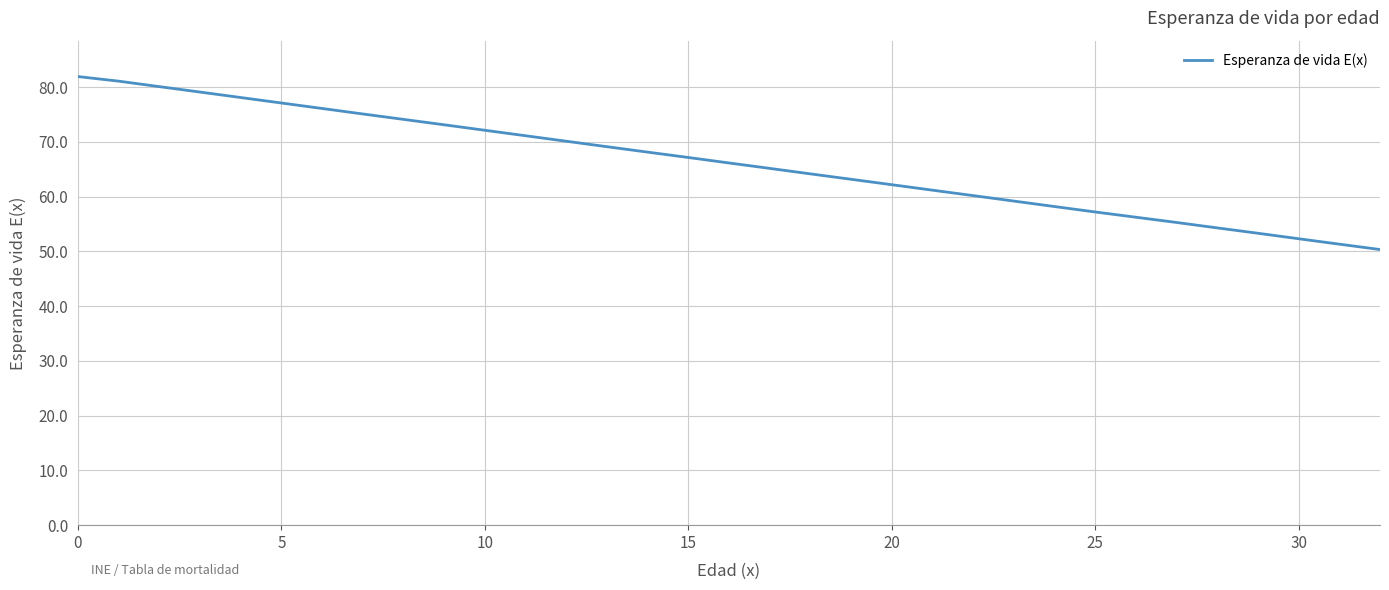

What is the greatest value displayed?

81.9